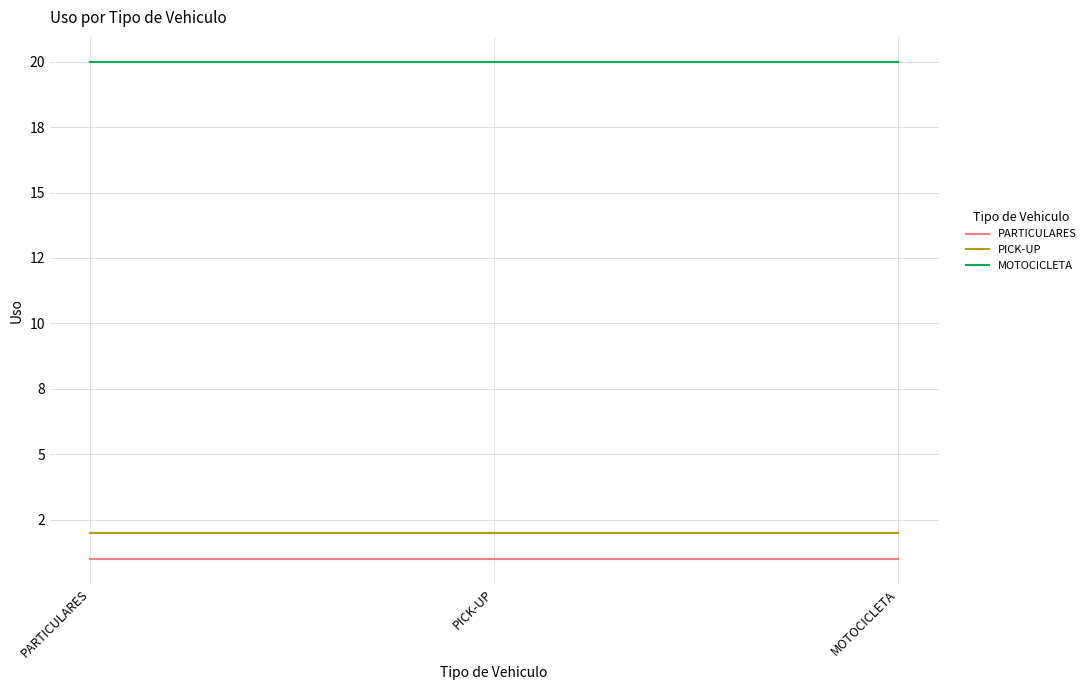

Is this an area chart (filled region under the line)?

No